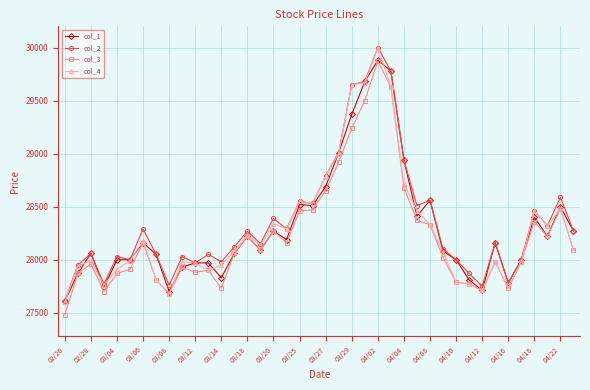

Which series has the largest range (max minus min)?

col_4